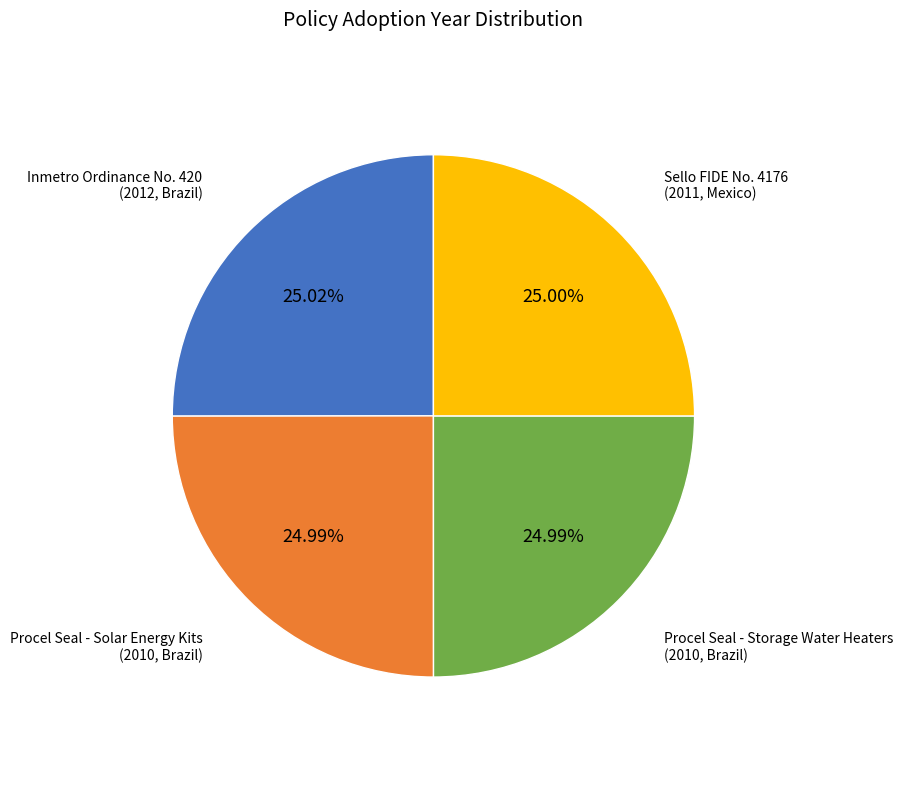

Do Procel Seal - Solar Energy Kits (2010, Brazil) and Procel Seal - Storage Water Heaters (2010, Brazil) together represent more than half of the pie?

No